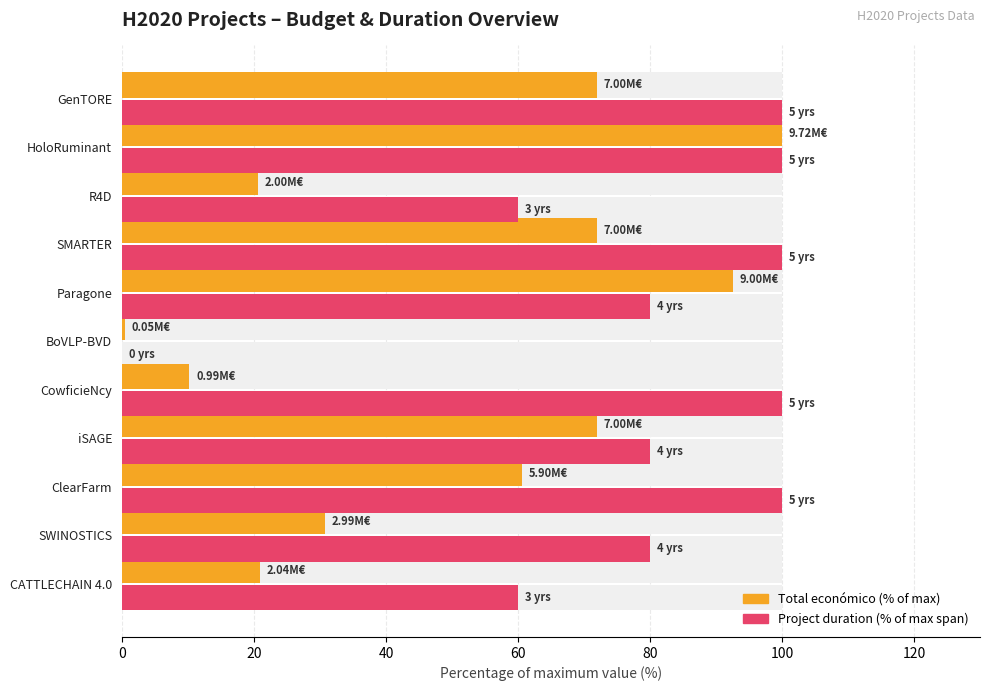

Which series has the largest total across all categories?

Project duration (% of max span)